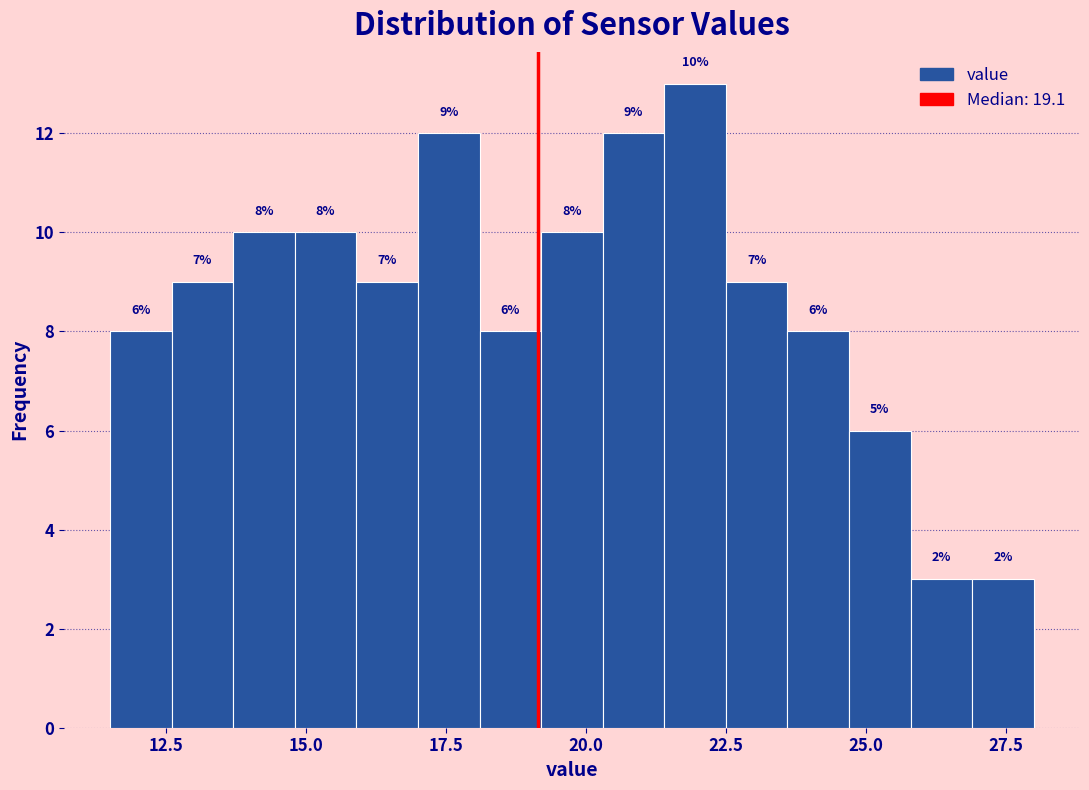

Around what value on the x-axis is the tallest bar? Give the approximate position of its centre, as read against the axis.

22.0